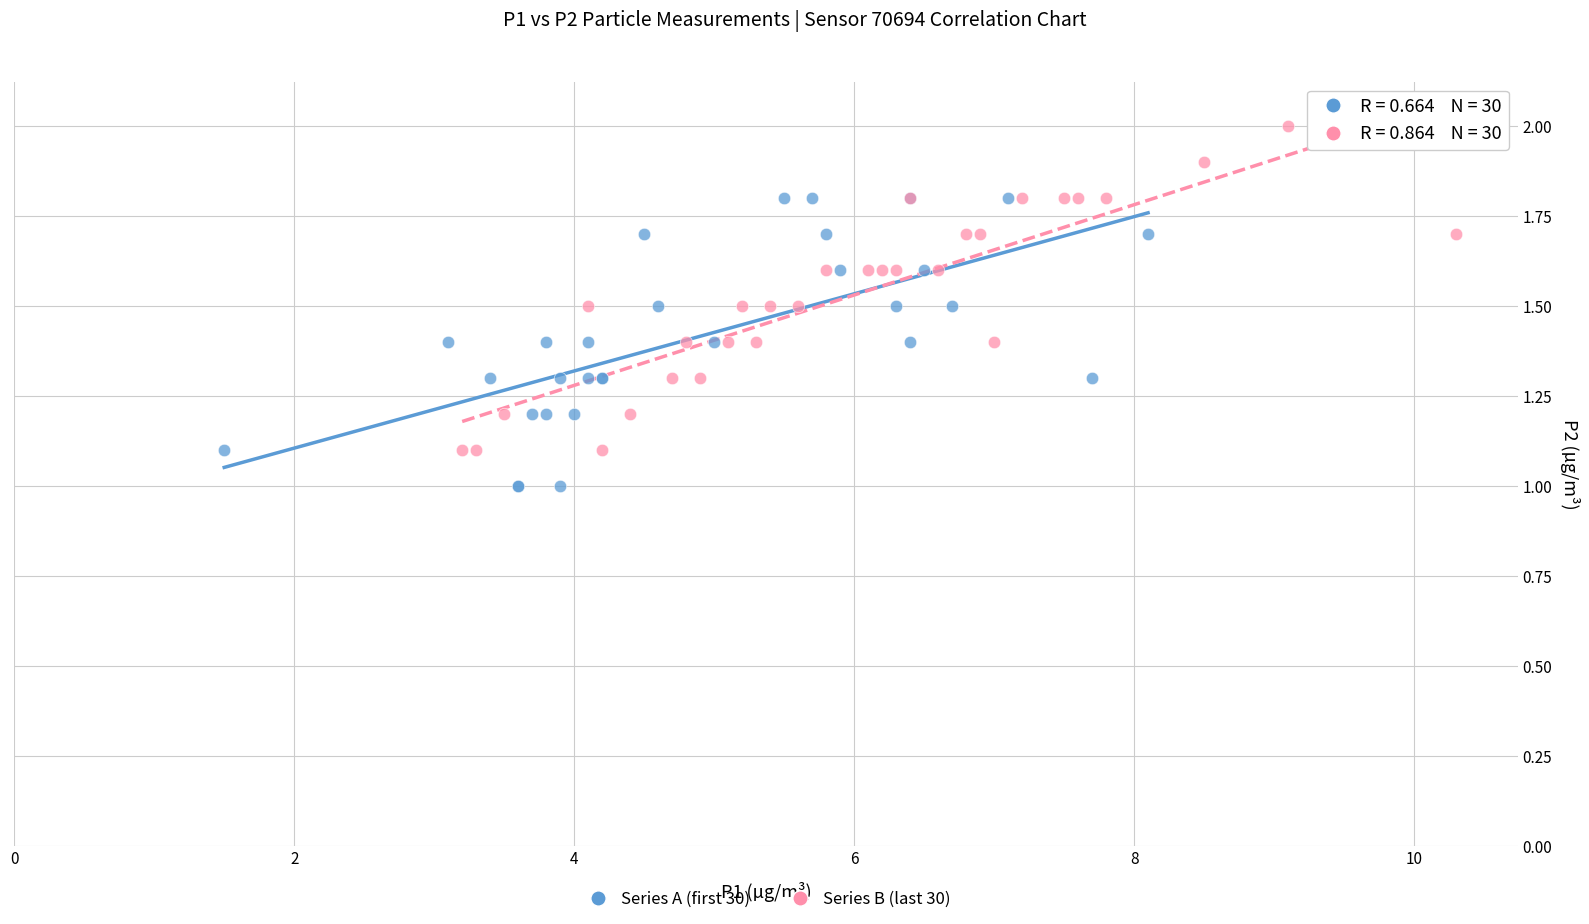

Which series has the largest Y range (max minus min)?

Series B (last 30)